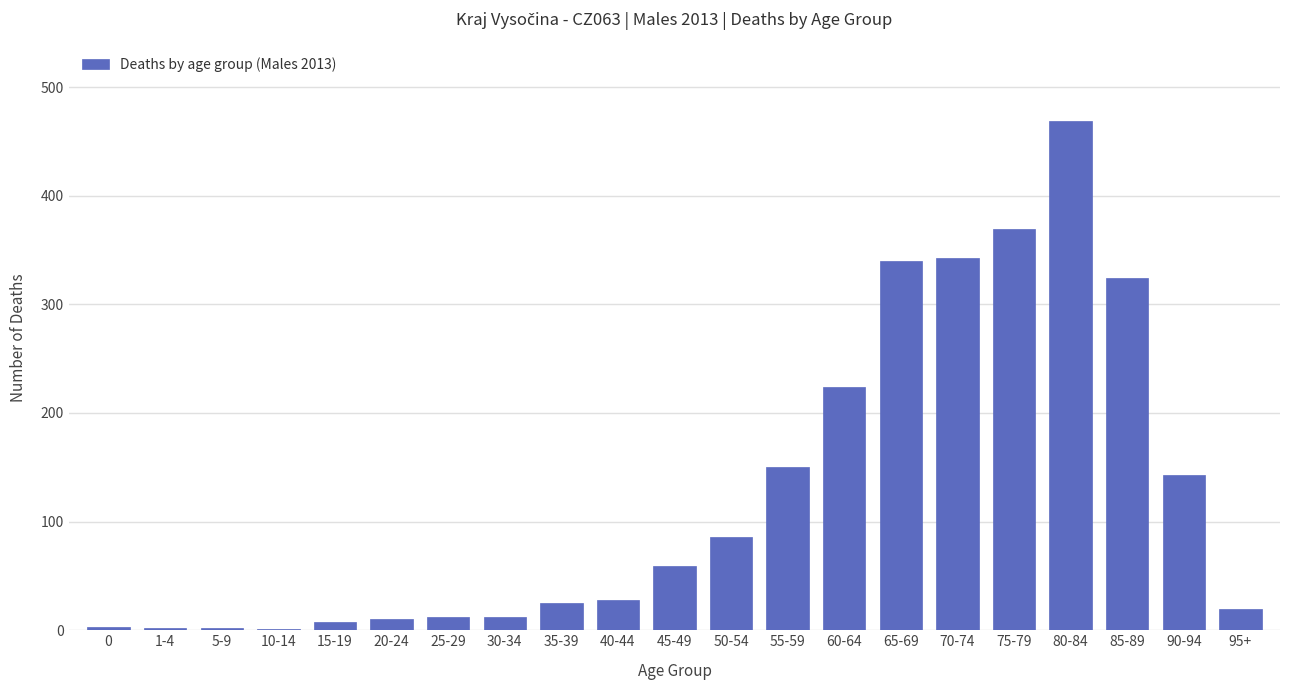

What is the sum of all values?

2630